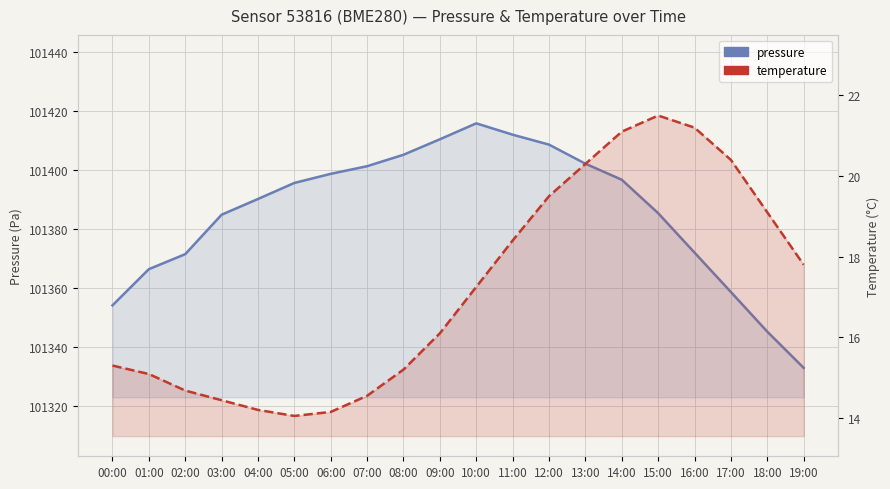

True or false: temperature has a value of 32.4 at 11:00.

False